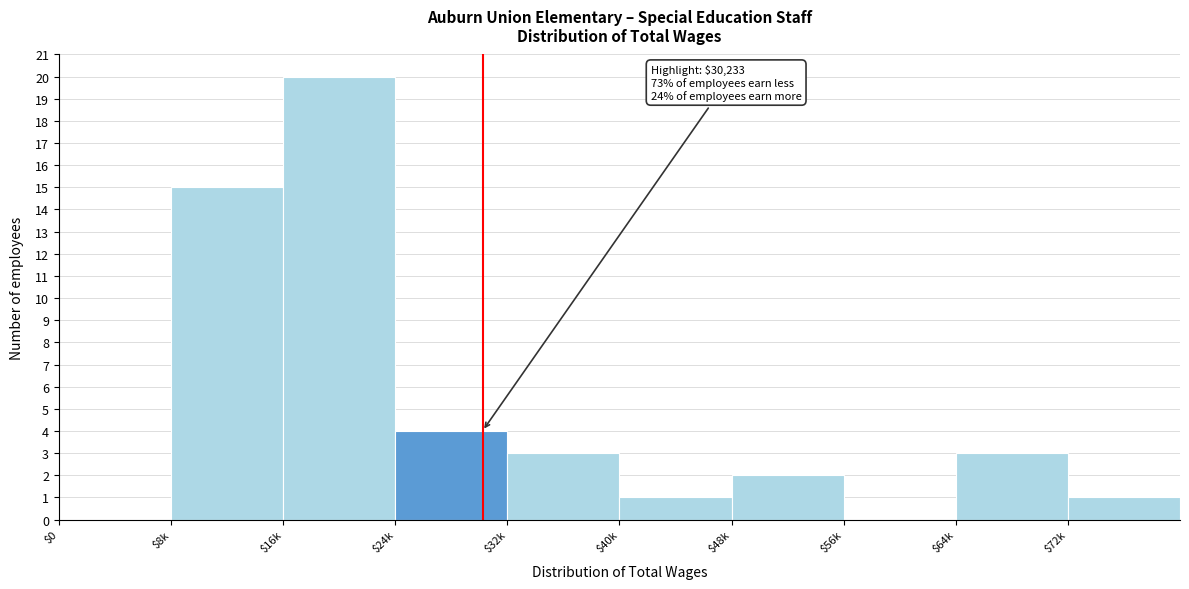

Is it true that the value at $24k is 7?

False